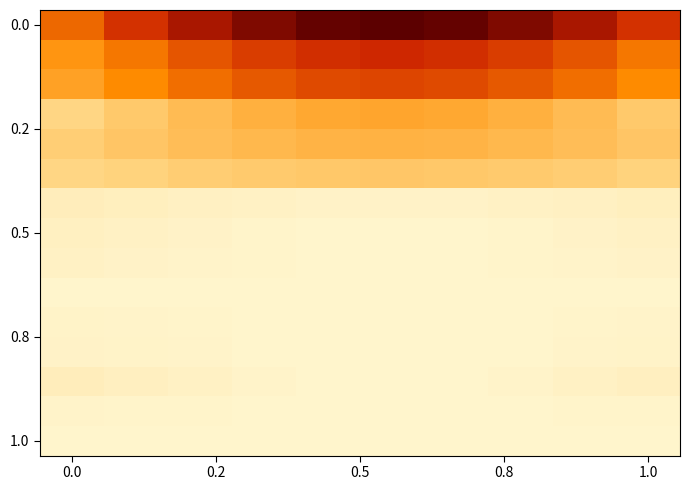

How many categories are shown in the chart?

10